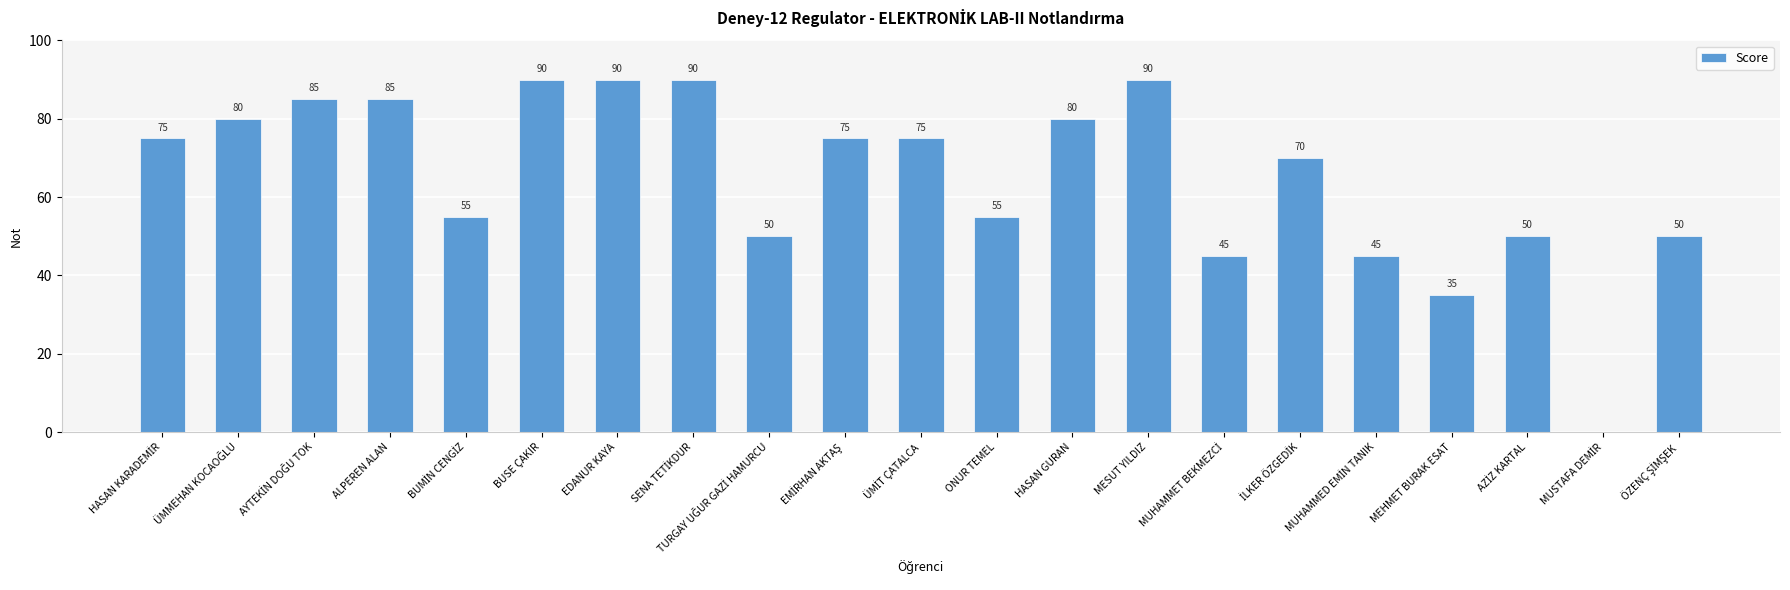

What is the maximum value shown in the chart?

90